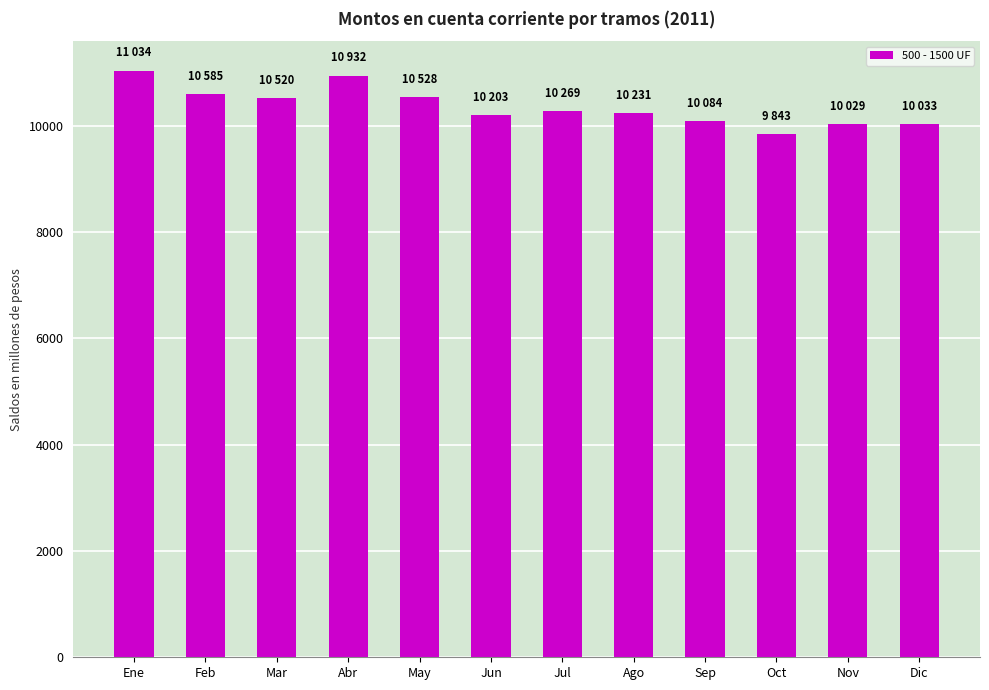

What is the maximum value shown in the chart?

11034.2